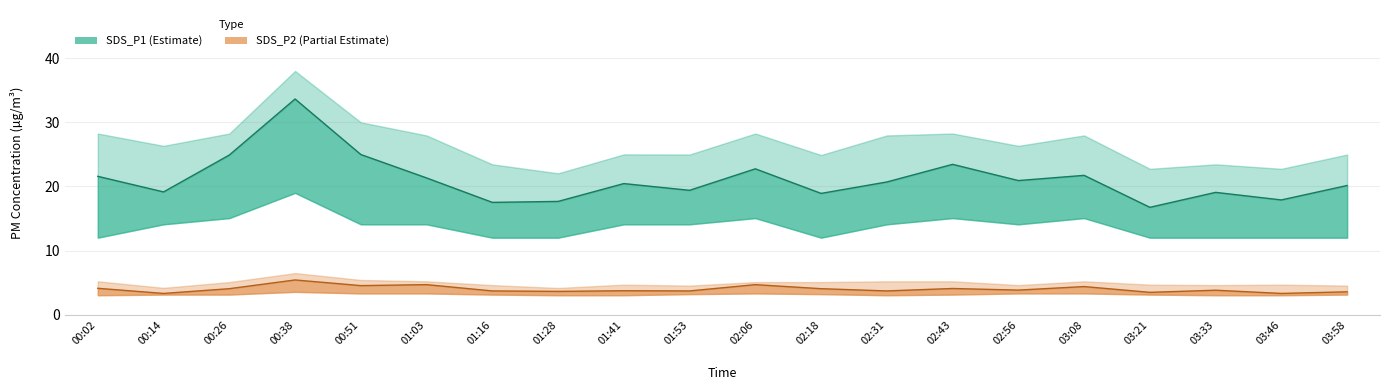

What value does the SDS_P2 series have at 01:03?

4.7